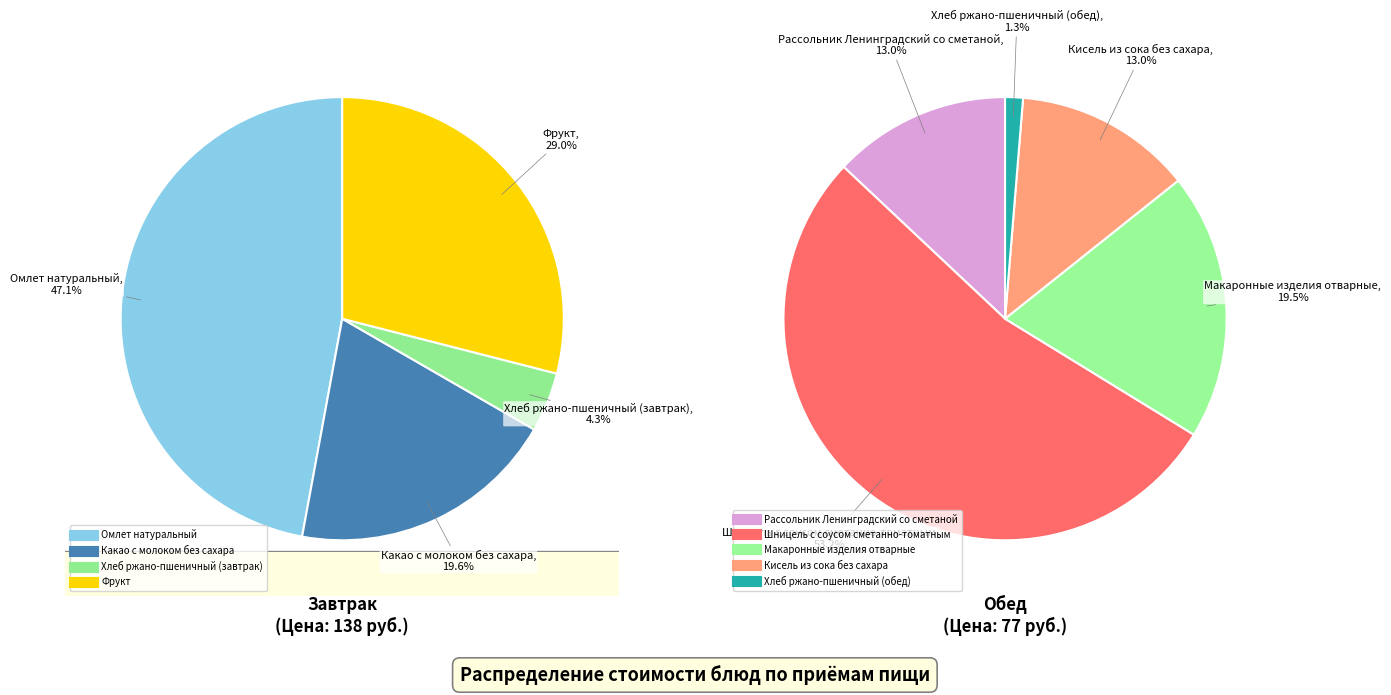

Is Макаронные изделия отварные the majority of the pie?

No